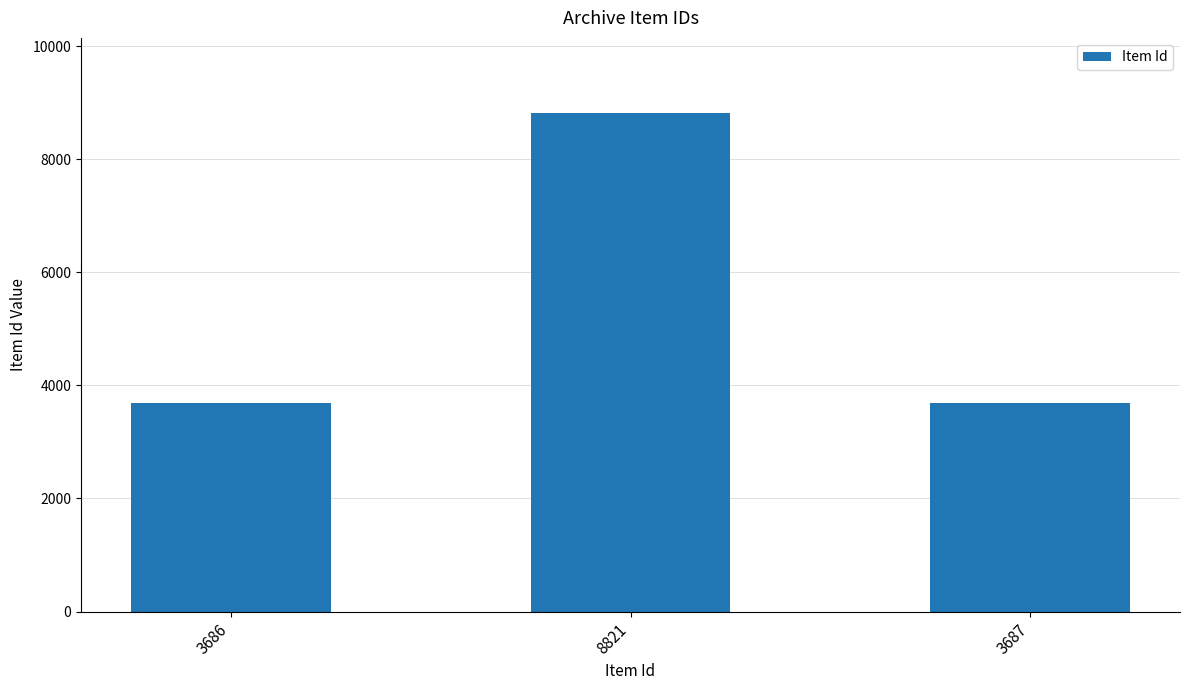

Between 3686 and 8821, which is larger?

8821